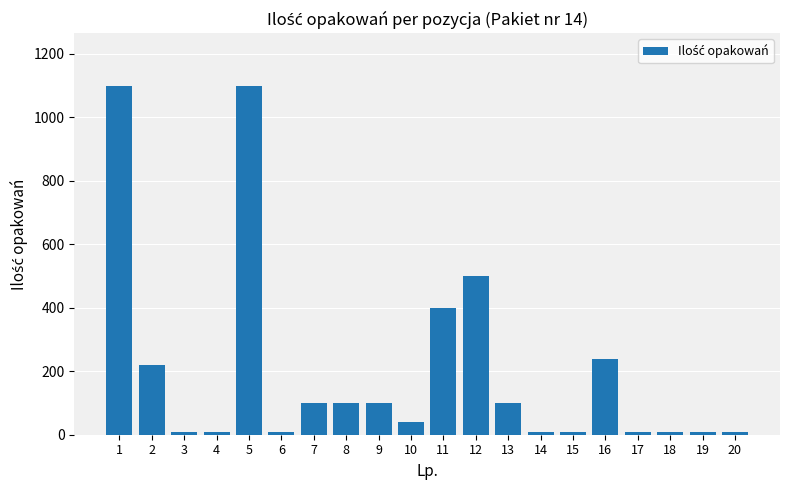

What is the value of the 10th bar from the left?

40